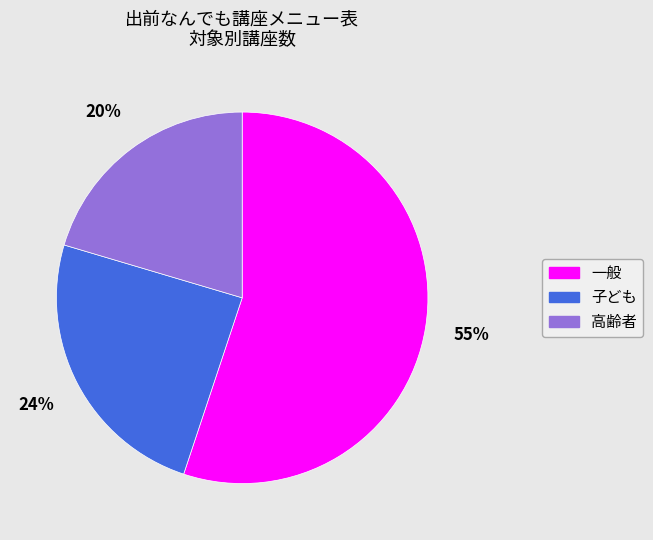

Rank the categories by value from highest to lowest.

一般, 子ども, 高齢者